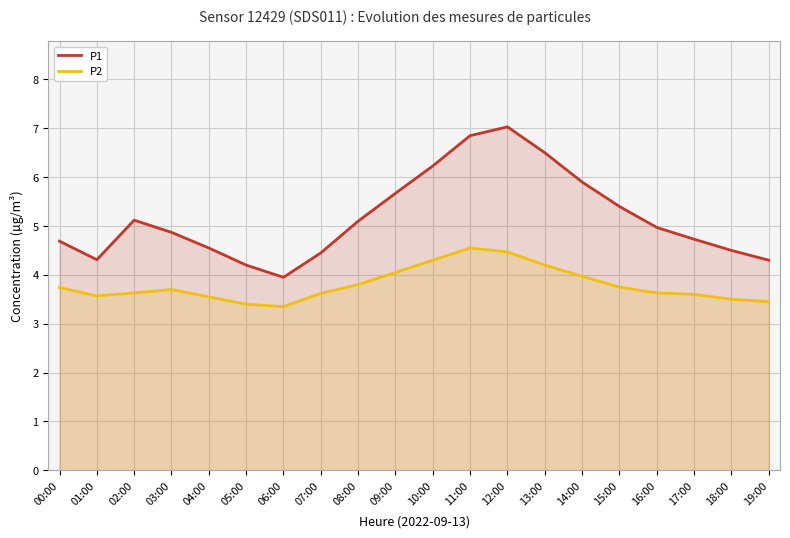

The value of P2 at 14:00 is 6.8. True or false?

False